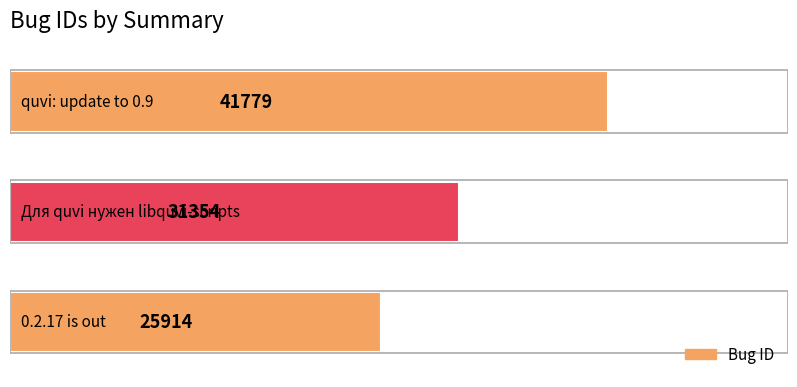

What is the difference between the maximum and minimum values?

15865